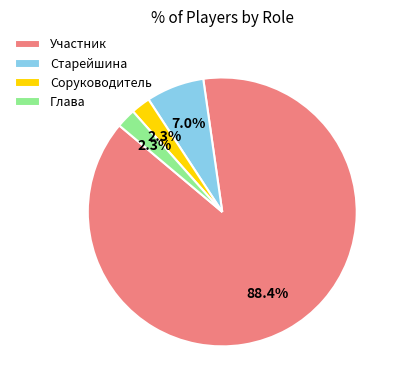

What is the largest slice in the pie chart?

Участник